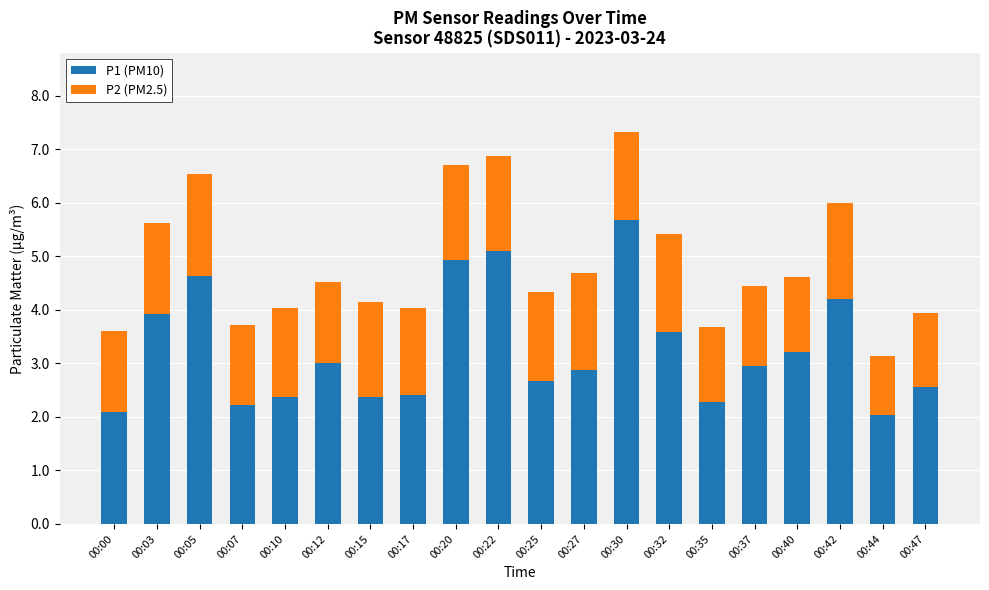

At which category is the sum across all series the highest?

00:30